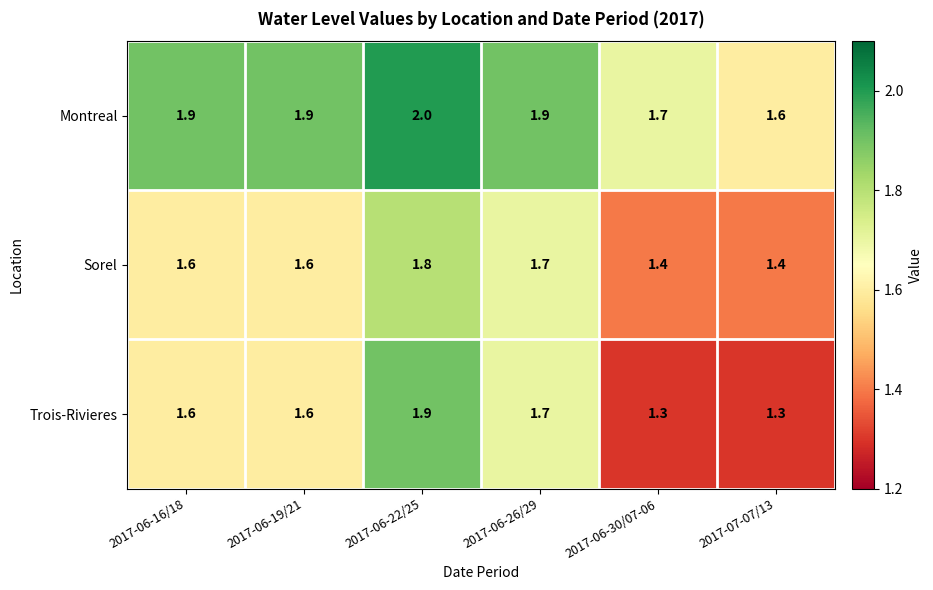

At 2017-06-30/07-06, list the series in order from smallest to largest.

Trois-Rivieres, Sorel, Montreal